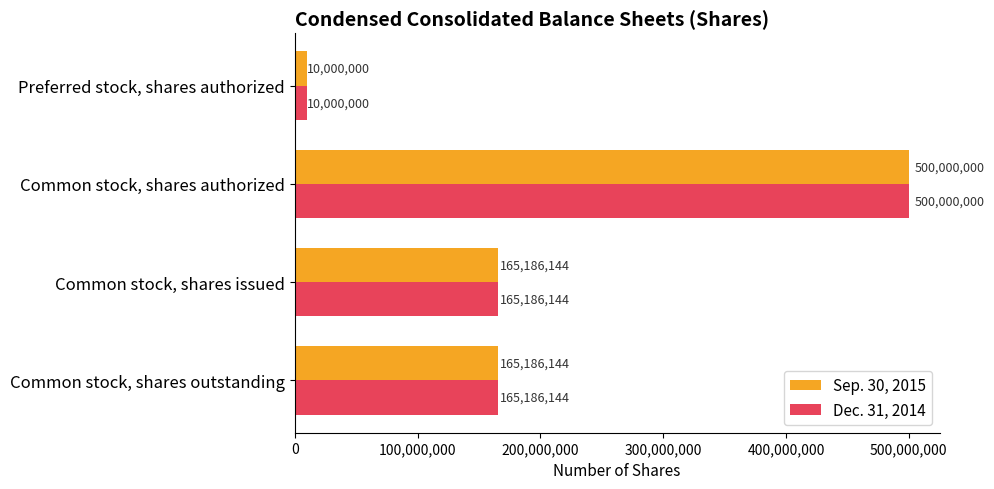

Is it true that Dec. 31, 2014 equals 165186144 at Common stock, shares outstanding?

True